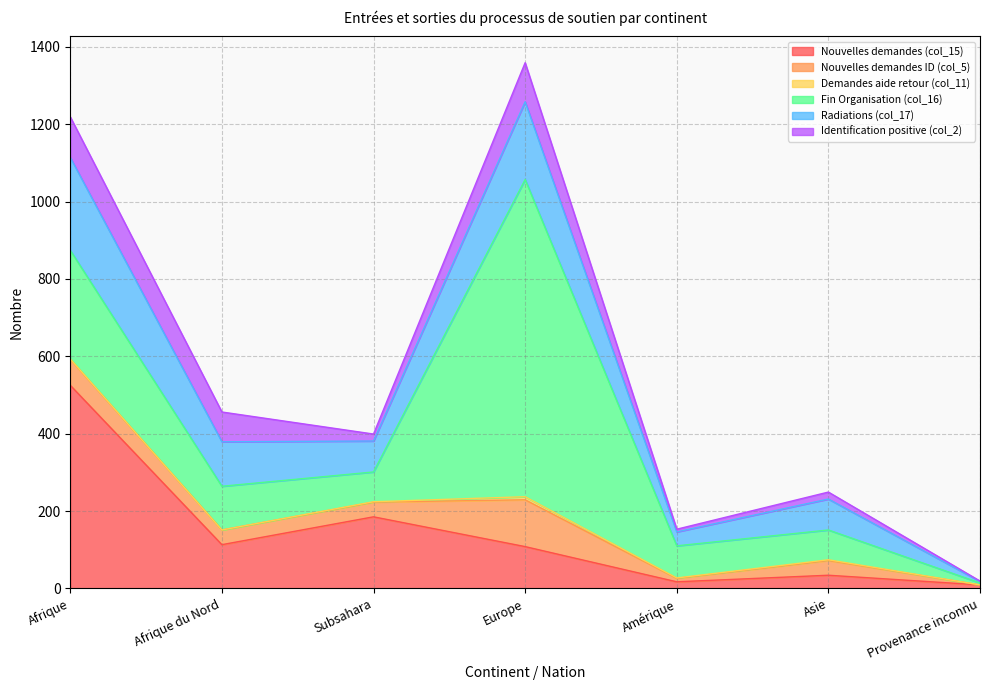

At how many categories does at least one series exceed 788?

1